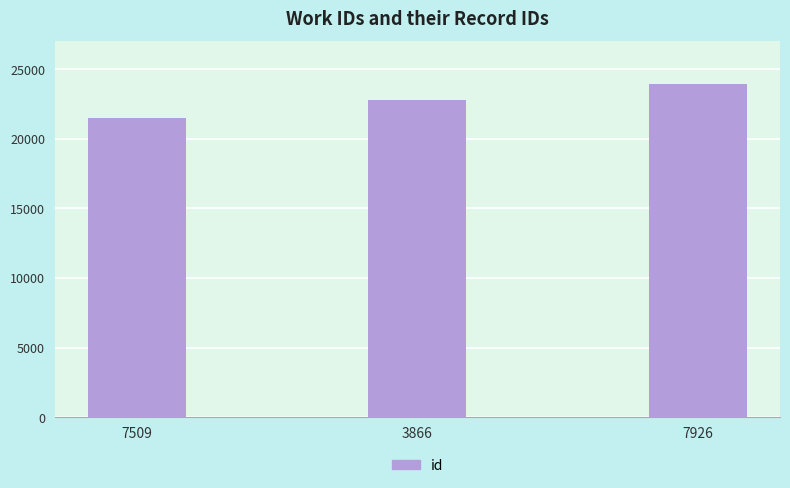

Which has a higher value, 3866 or 7926?

7926